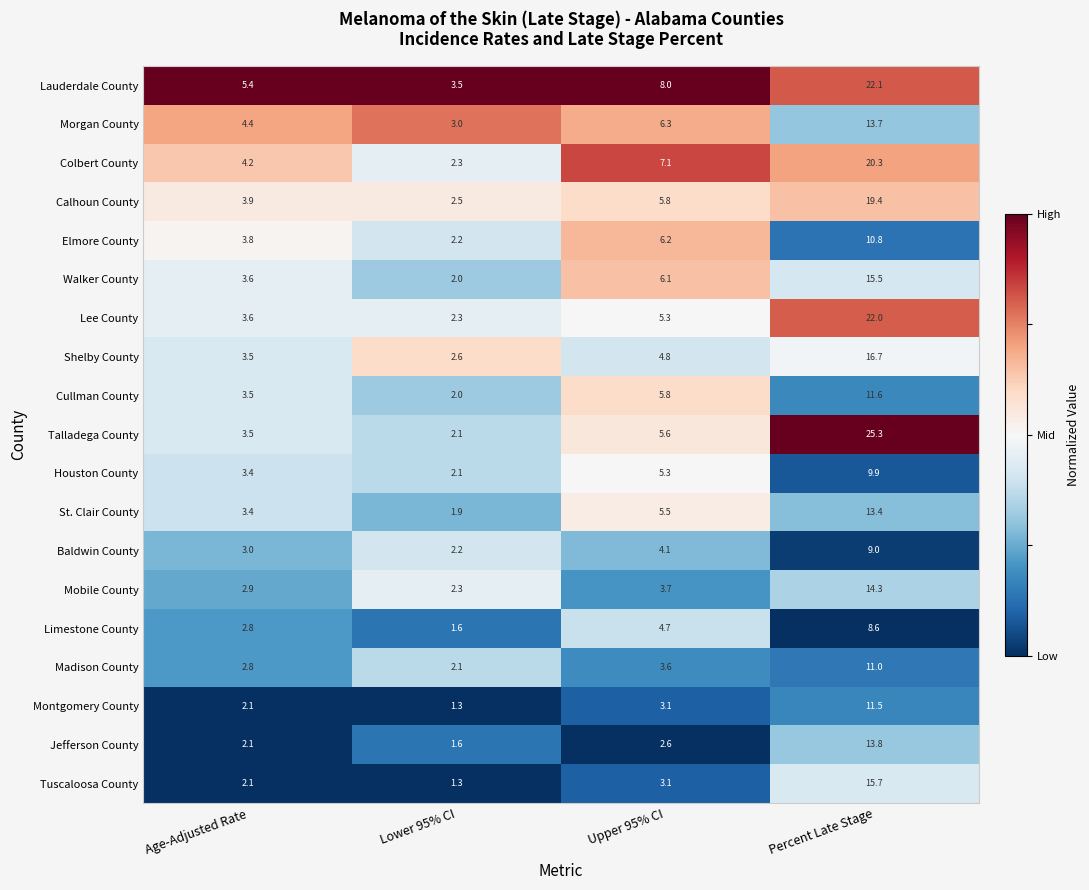

List the series in order of their peak value, highest first.

Talladega County, Lauderdale County, Lee County, Colbert County, Calhoun County, Shelby County, Tuscaloosa County, Walker County, Mobile County, Jefferson County, Morgan County, St. Clair County, Cullman County, Montgomery County, Madison County, Elmore County, Houston County, Baldwin County, Limestone County